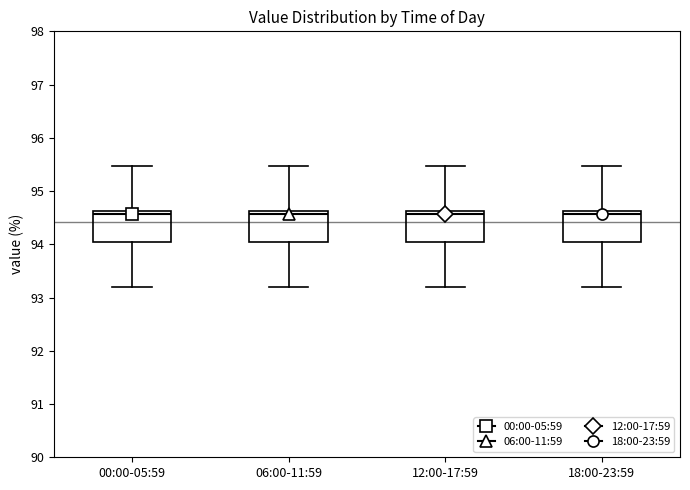

Where is the upper edge of the box for 00:00-05:59 on the y-axis? The values are not printed on the chart, so give them approximately, as read against the axis.

94.6